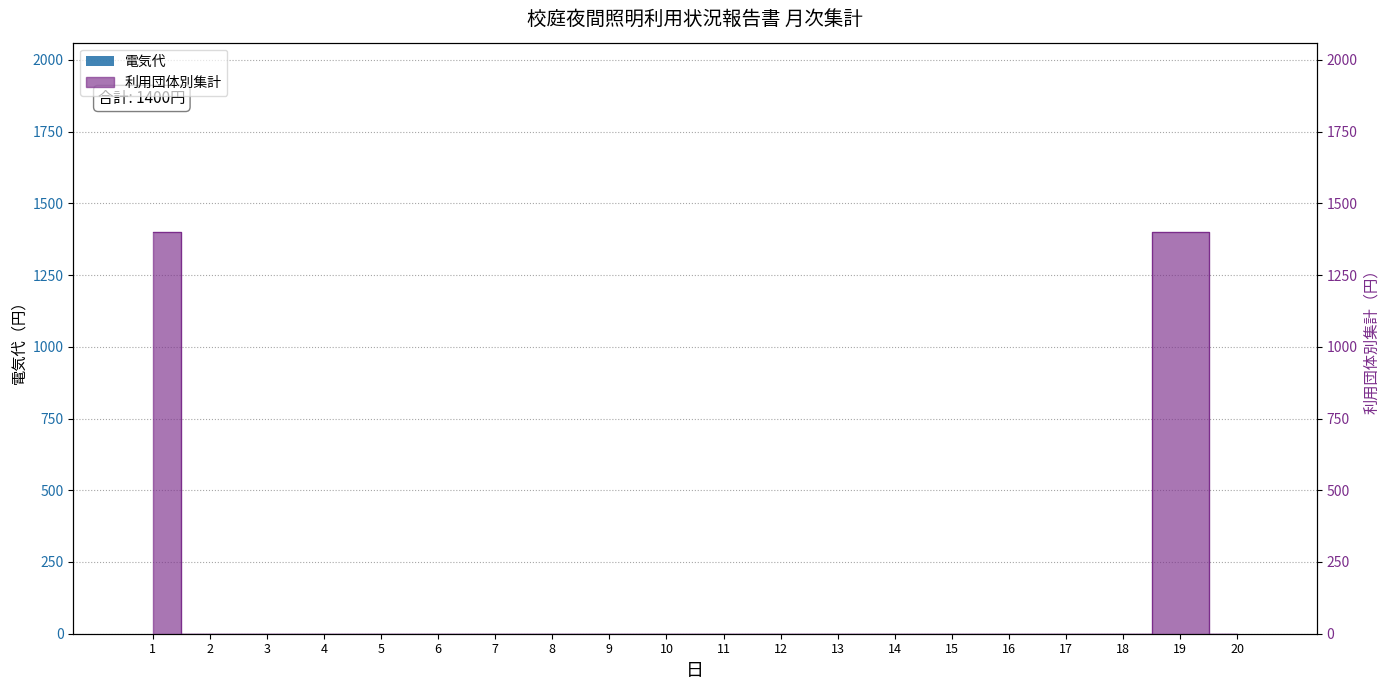

At which label is the value closest to 700?

1